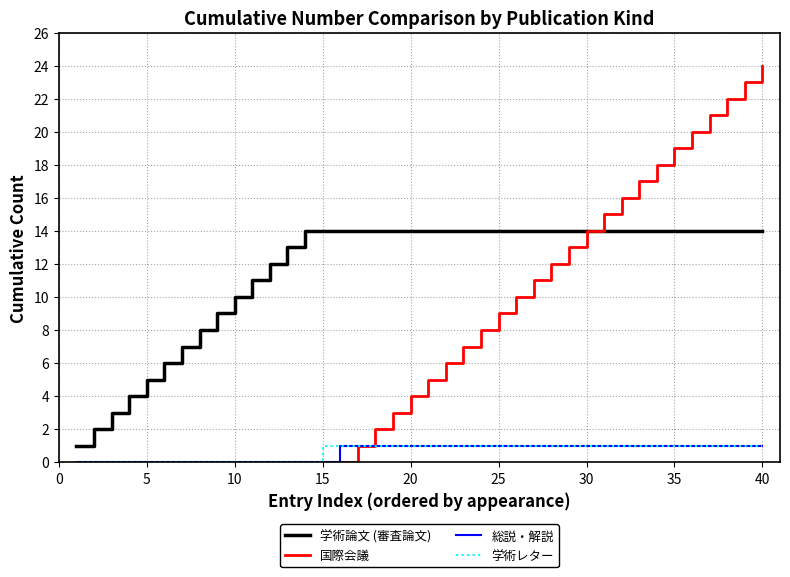

Reading left to right, transcribe all the data shown in this chart.

学術論文 (審査論文): 1	2	3	4	5	6	7	8	9	10	11	12	13	14	14	14	14	14	14	14	14	14	14	14	14	14	14	14	14	14	14	14	14	14	14	14	14	14	14	14
国際会議: 0	0	0	0	0	0	0	0	0	0	0	0	0	0	0	0	1	2	3	4	5	6	7	8	9	10	11	12	13	14	15	16	17	18	19	20	21	22	23	24
総説・解説: 0	0	0	0	0	0	0	0	0	0	0	0	0	0	0	1	1	1	1	1	1	1	1	1	1	1	1	1	1	1	1	1	1	1	1	1	1	1	1	1
学術レター: 0	0	0	0	0	0	0	0	0	0	0	0	0	0	1	1	1	1	1	1	1	1	1	1	1	1	1	1	1	1	1	1	1	1	1	1	1	1	1	1